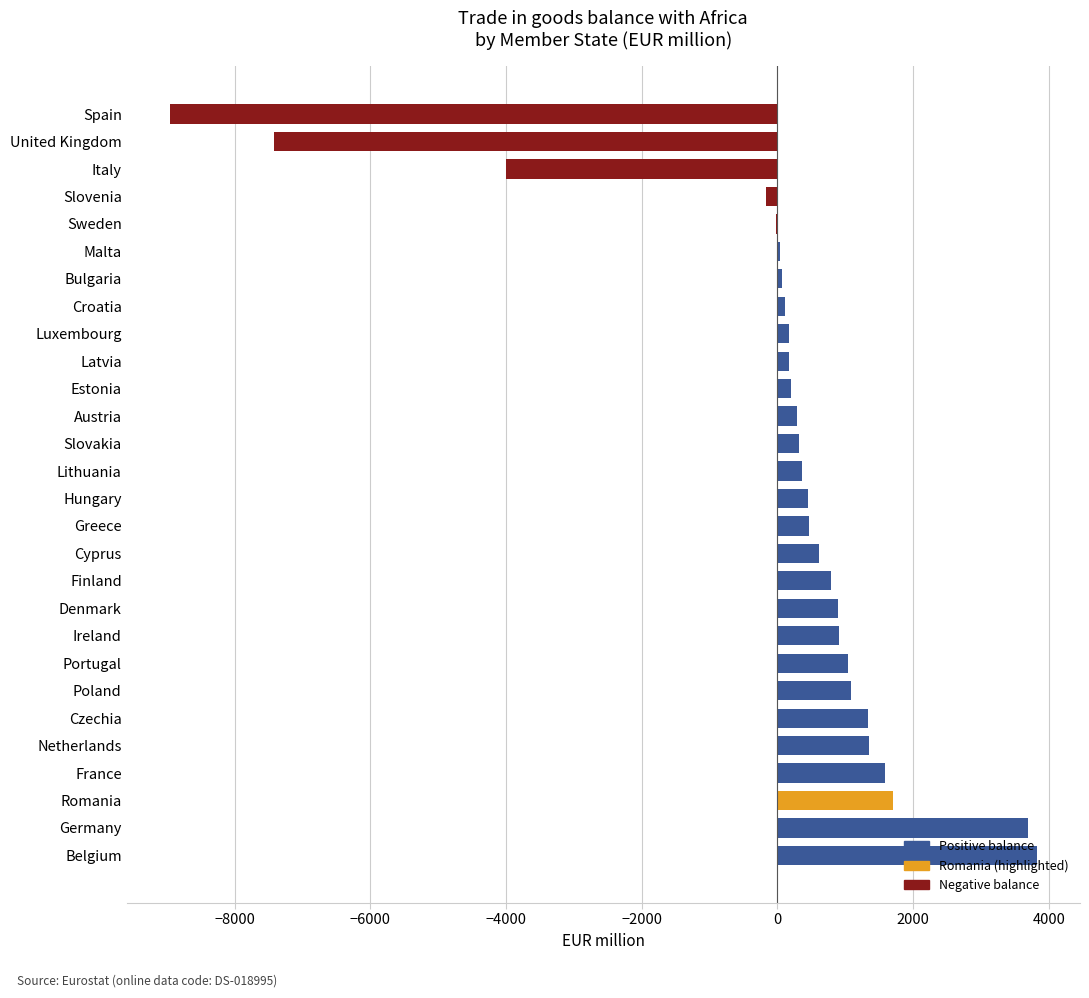

Is it true that the value at Germany is 3688.4?

True